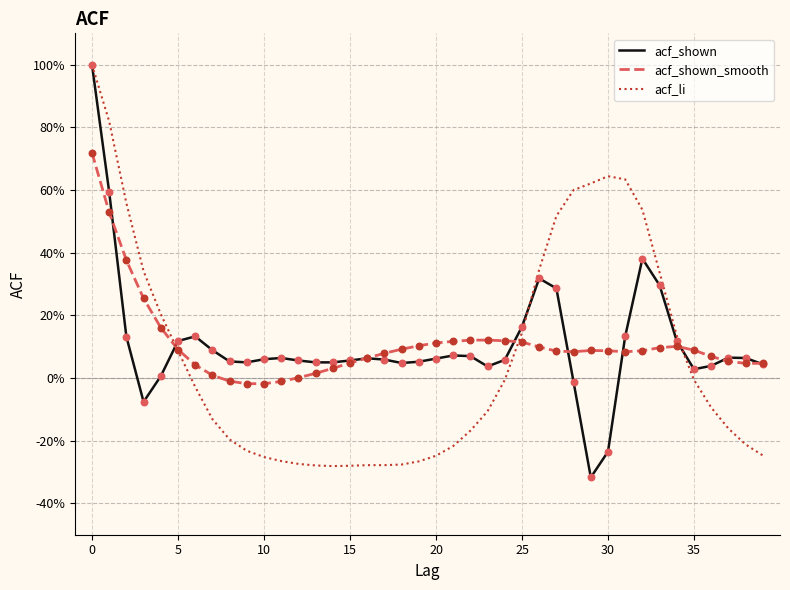

What are all the series names shown in the legend?

acf_shown, acf_shown_smooth, acf_li